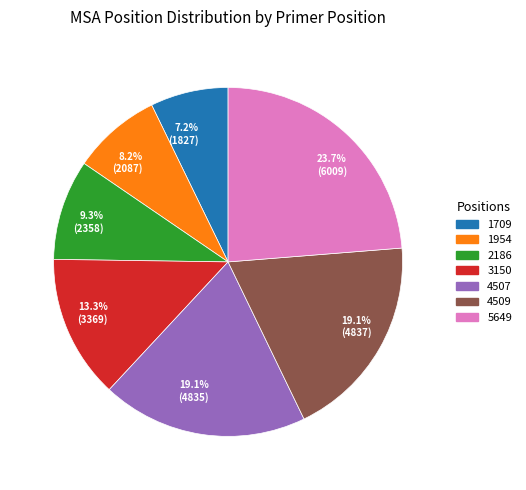

Which has a higher value, 19.1% (4837) or 9.3% (2358)?

19.1% (4837)